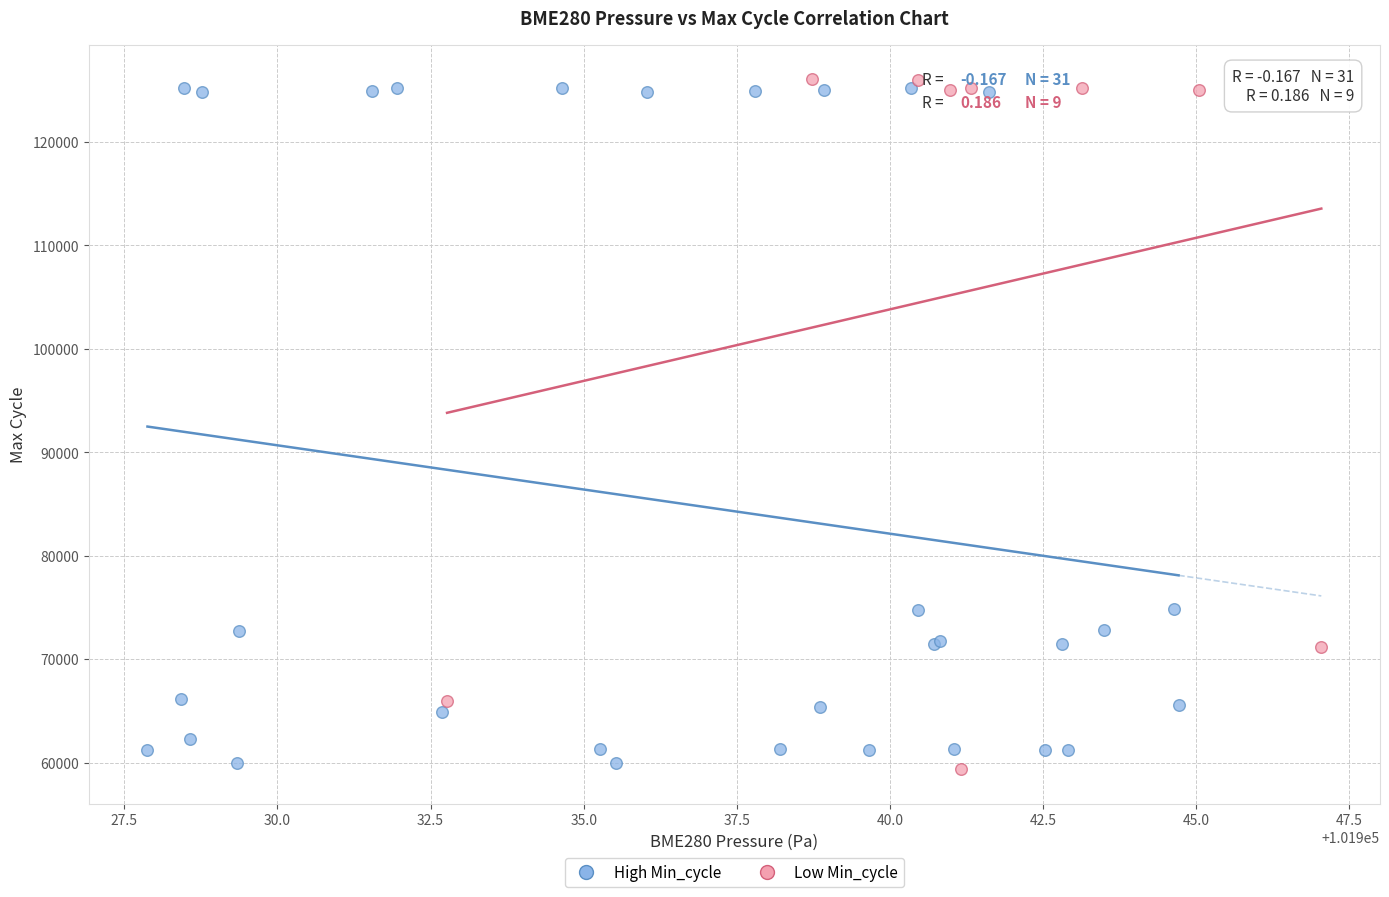

What are all the series names shown in the legend?

High Min_cycle, Low Min_cycle